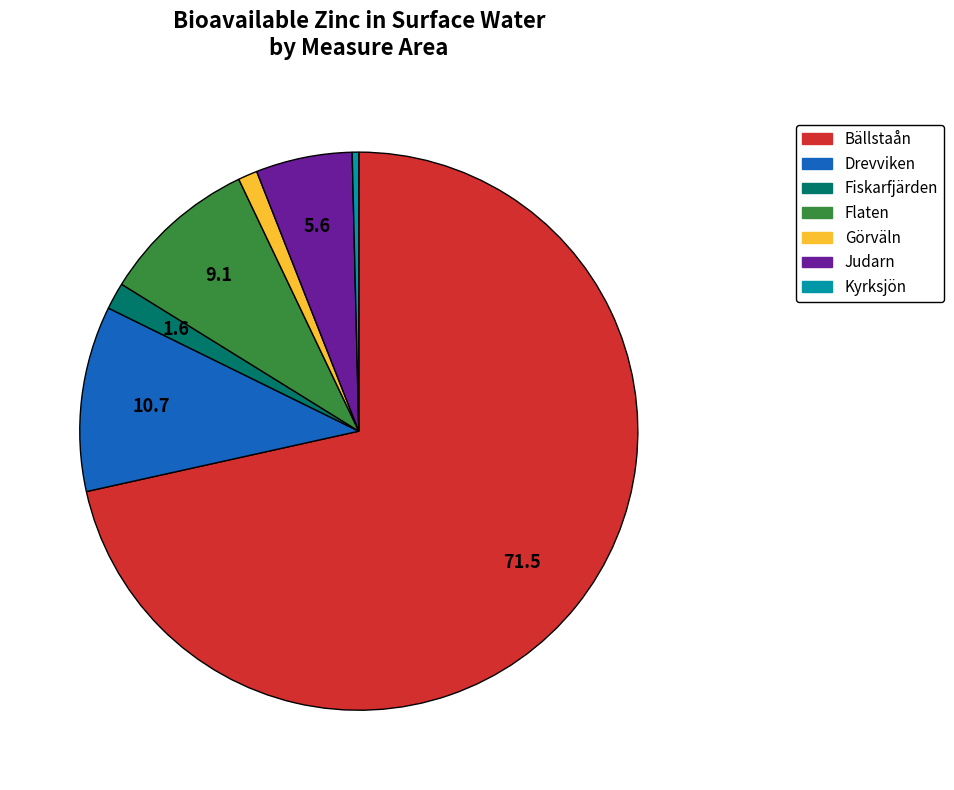

Is there a majority slice in this chart?

Yes